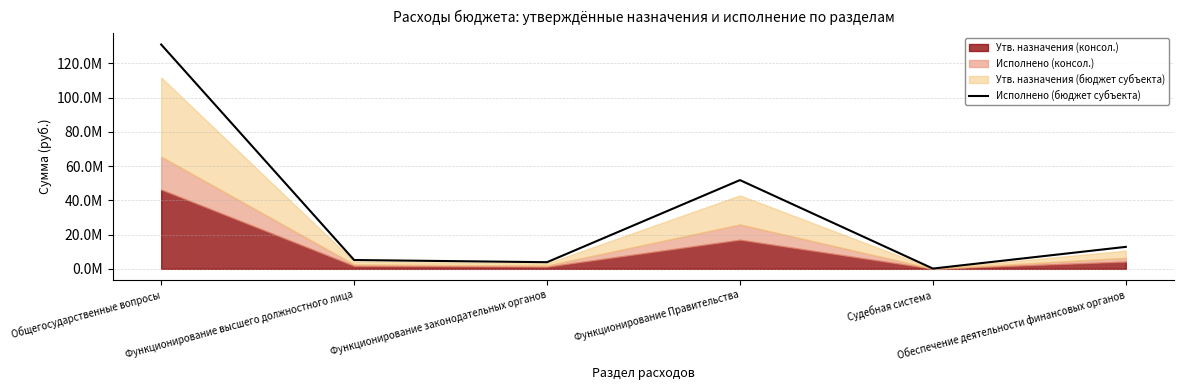

At which label does the data first exceed 12842060?

Общегосударственные вопросы